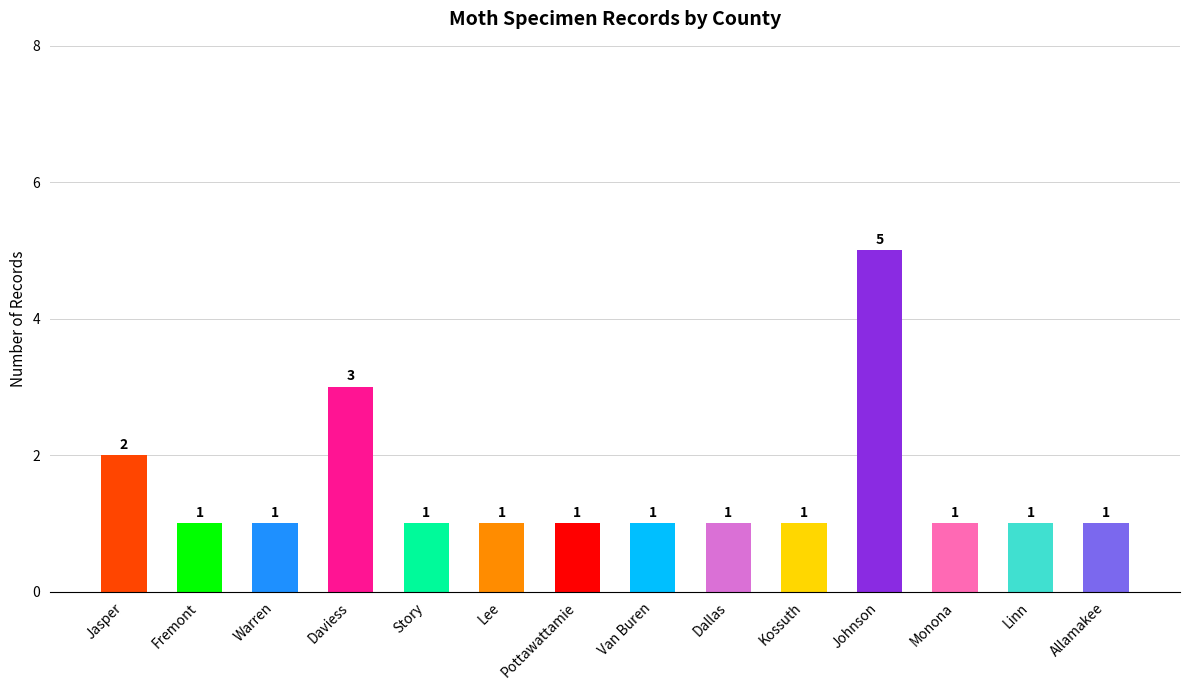

Read the value at Monona.

1